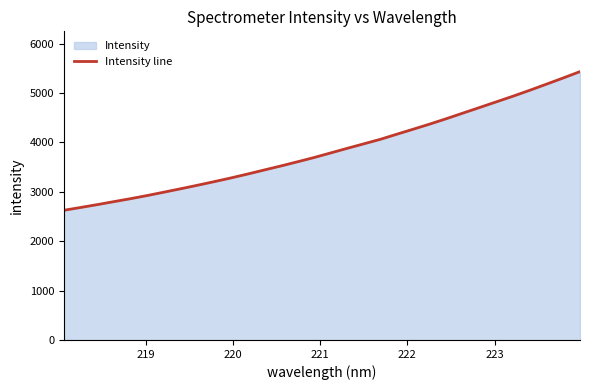

What is the minimum value shown in the chart?

2626.9